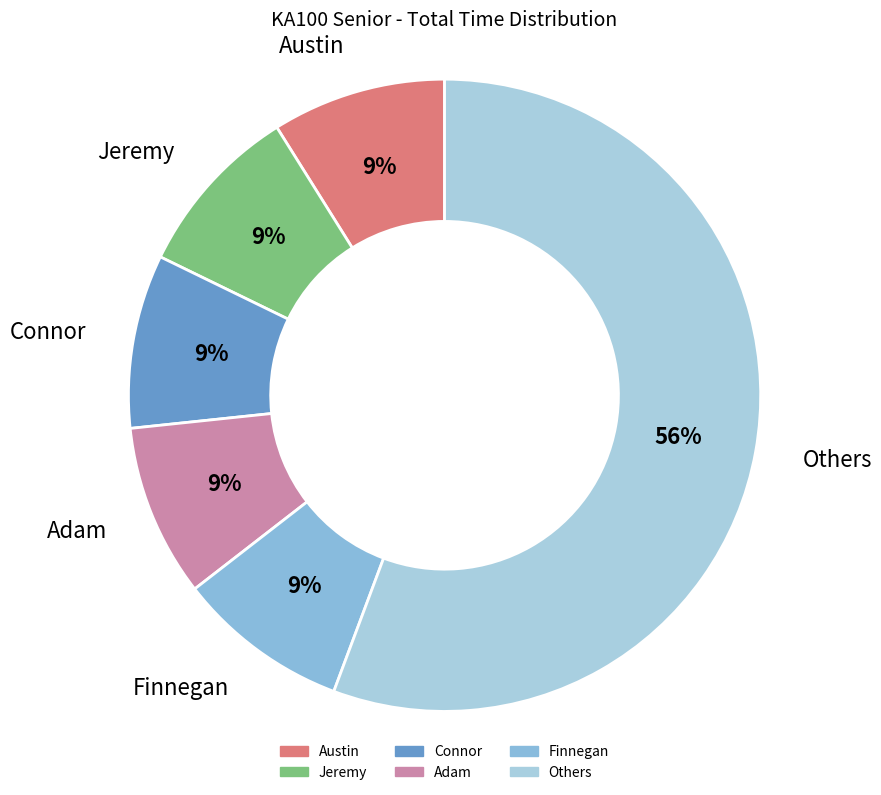

How many segments does this pie chart have?

6